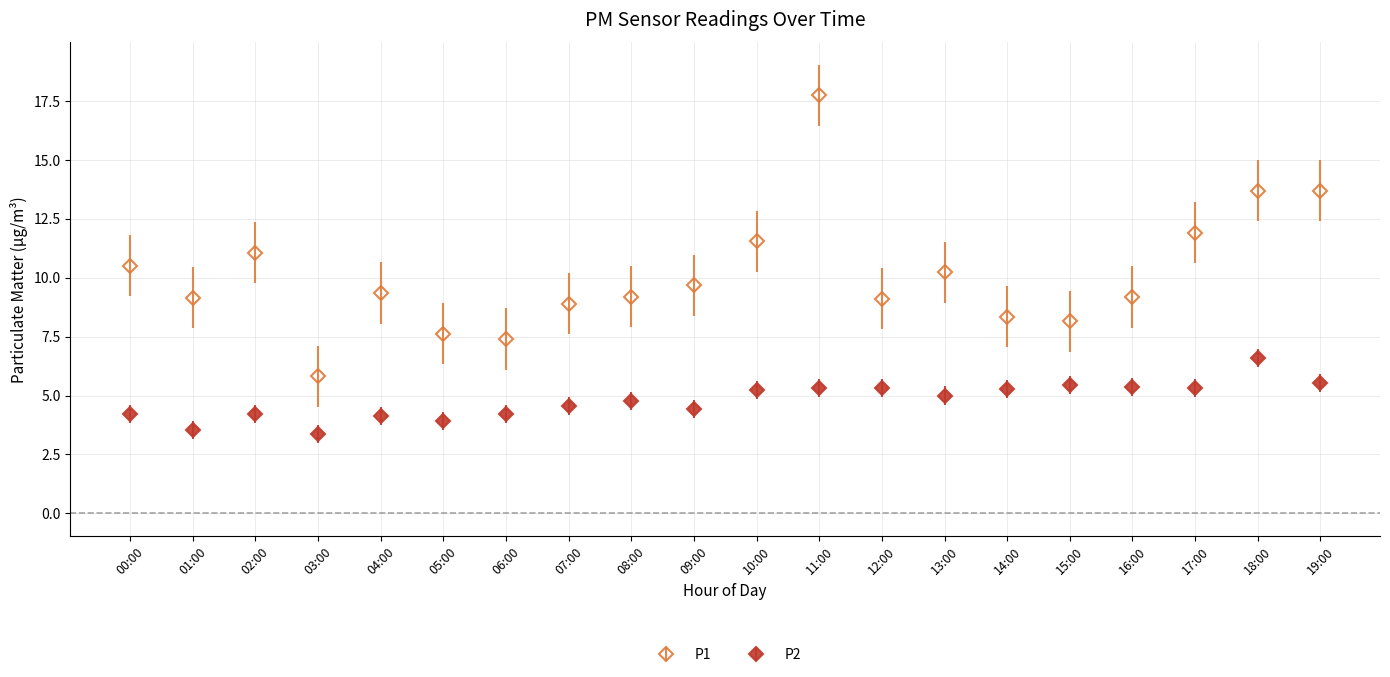

Which series changed the most between 03:00 and 09:00?

P1